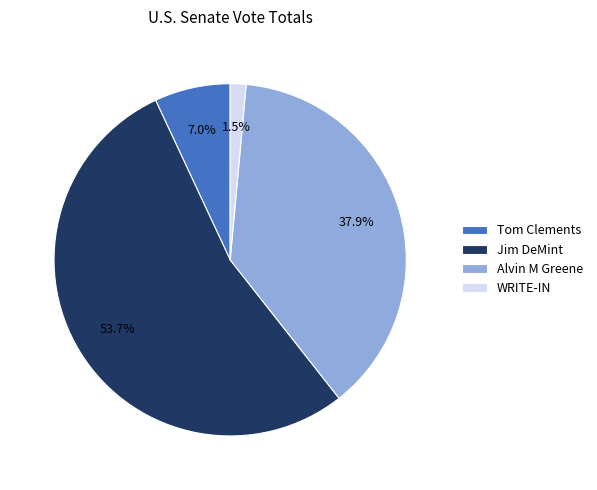

Count the number of slices in the pie.

4